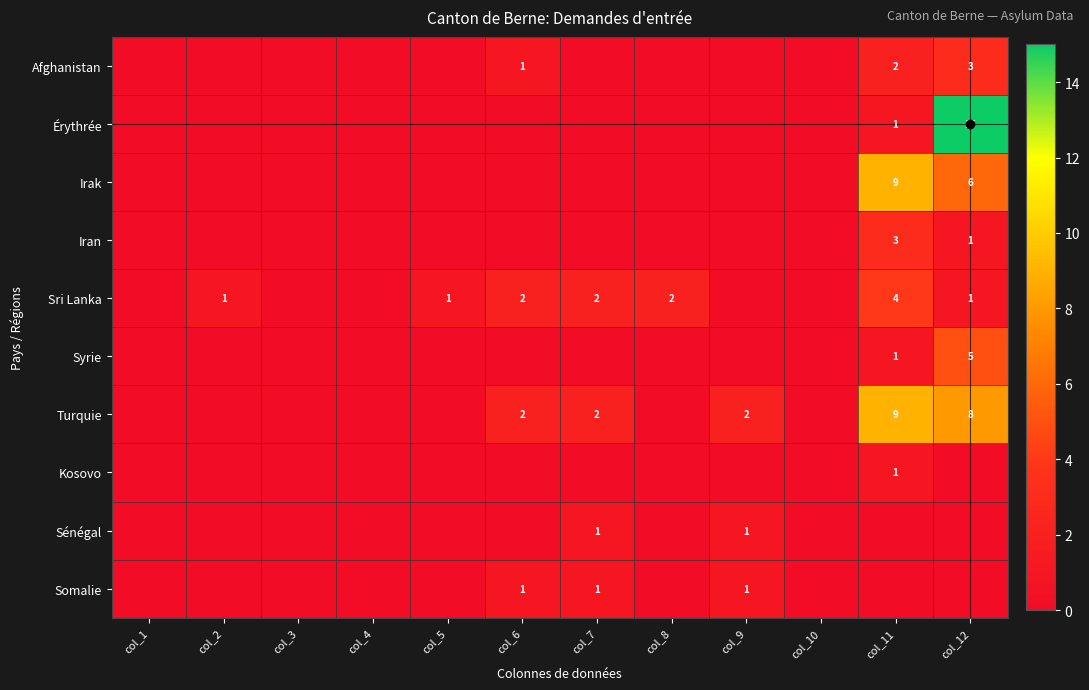

True or false: Turquie has a value of 8 at col_12.

True